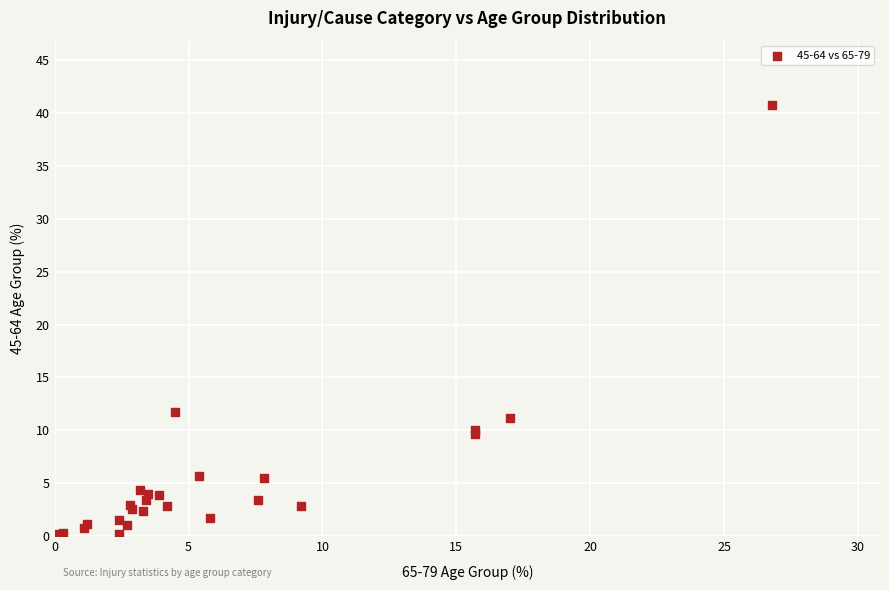

What Y value in the scatter plot is closest to 20?

11.7